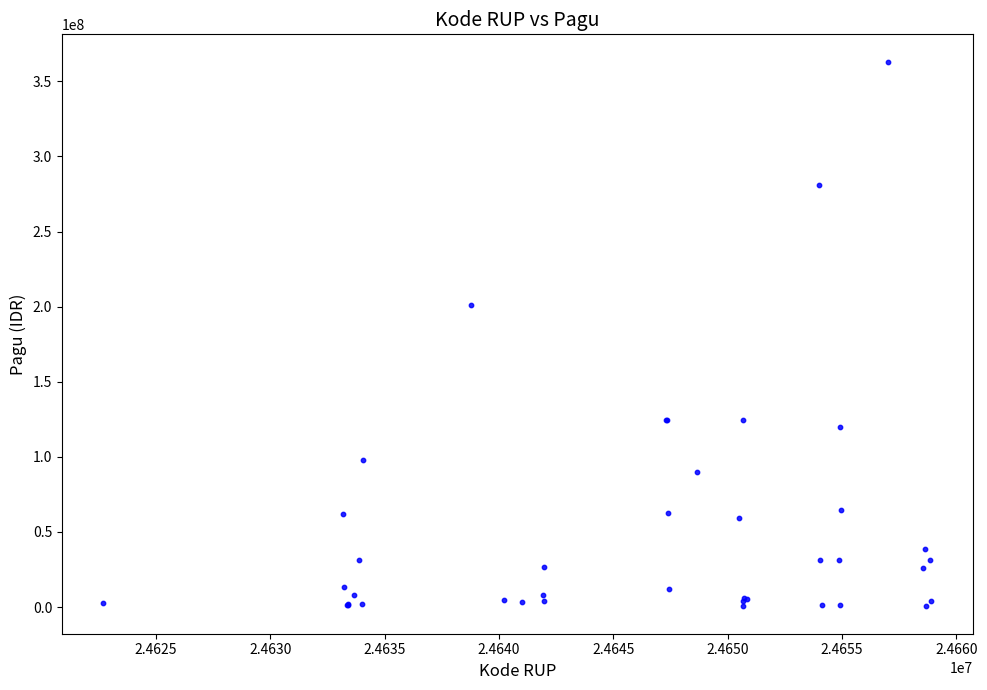

What Y value in the scatter plot is closest to 181799500?

201309000